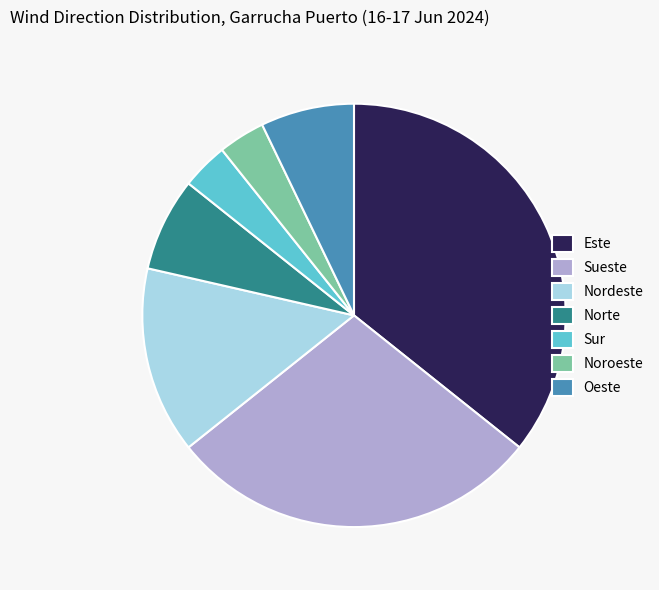

The Sur slice represents 4% of the pie. True or false?

True